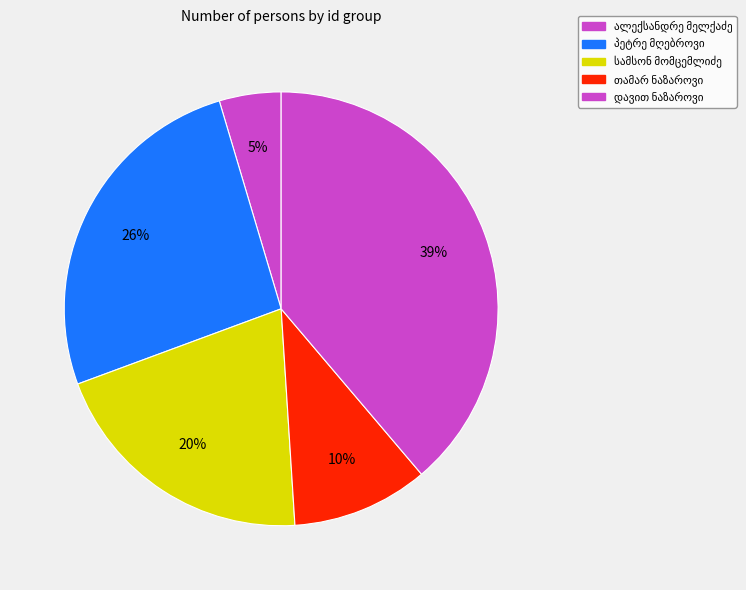

Is the sum of დავით ნაზაროვი and თამარ ნაზაროვი greater than half?

No